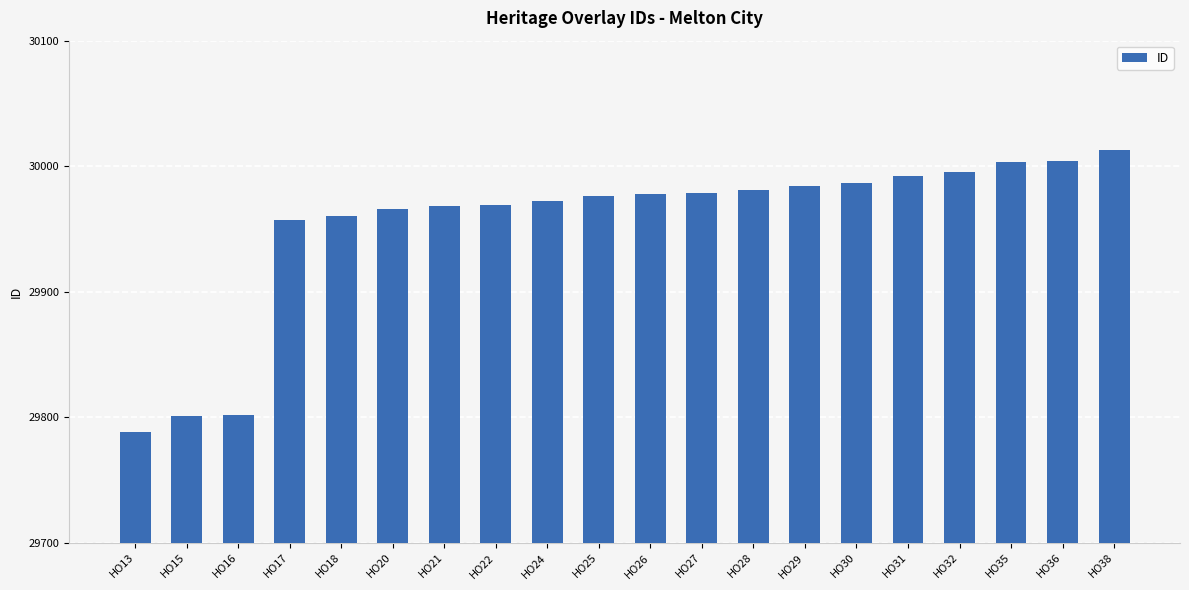

Count the number of data series in this chart.

1